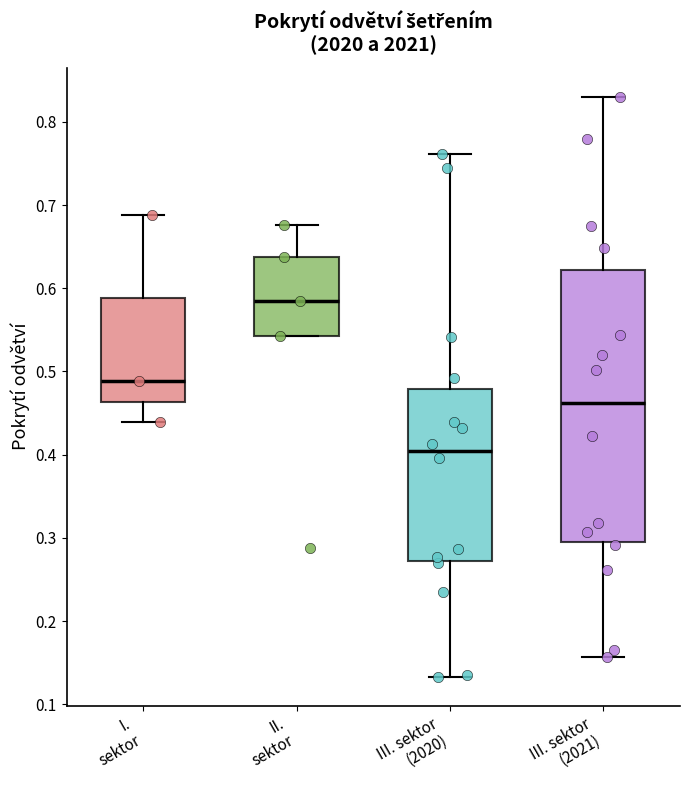

Which box's median line is the highest?

II. sektor